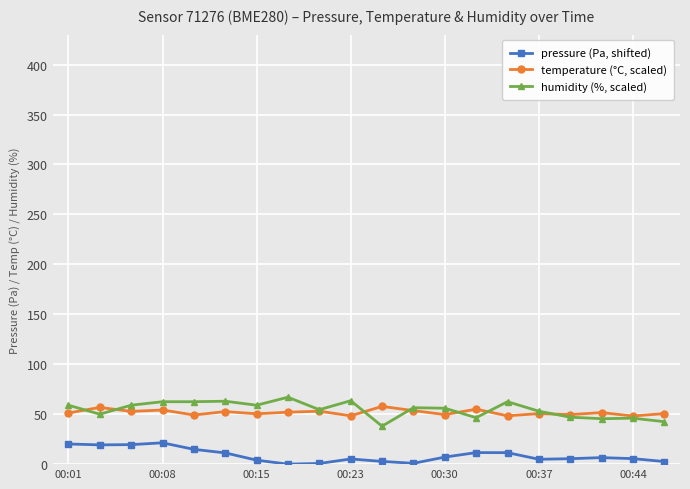

What is the greatest value displayed?

67.0